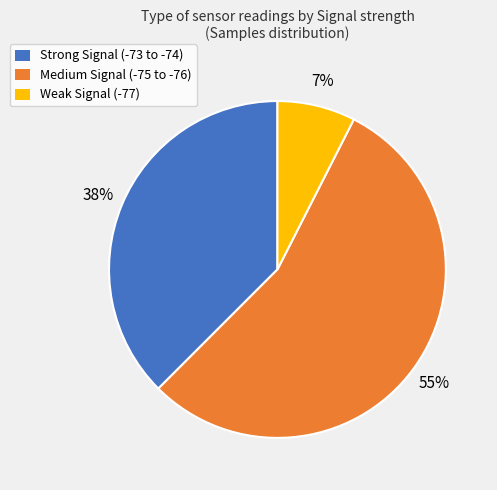

How many segments does this pie chart have?

3